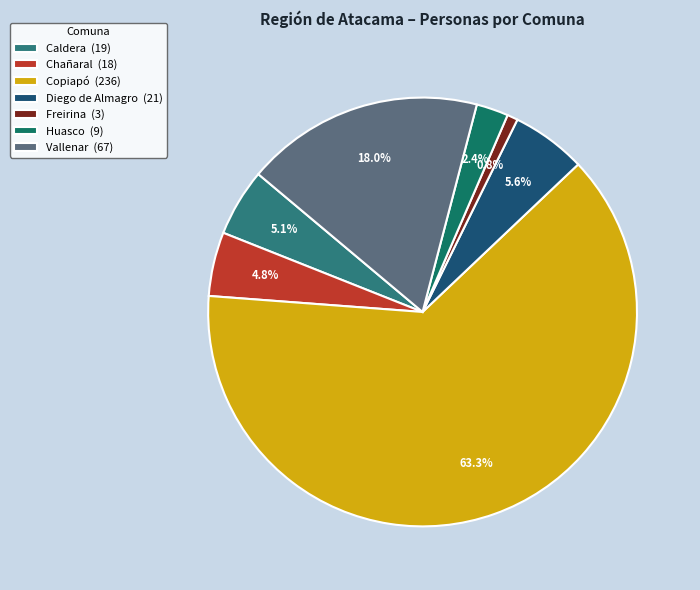

Which slice is the largest?

Copiapó